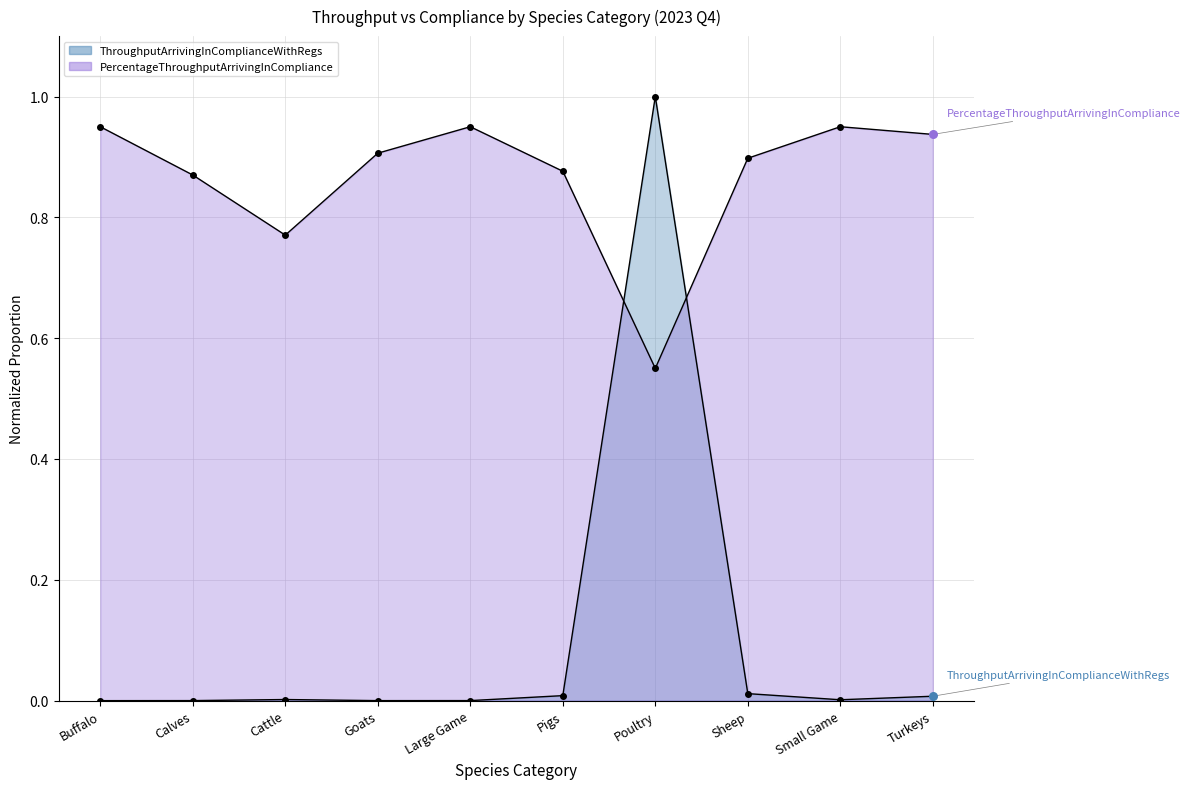

Is the value of PercentageThroughputArrivingInCompliance at Calves greater than the value of ThroughputArrivingInComplianceWithRegs at Poultry?

No